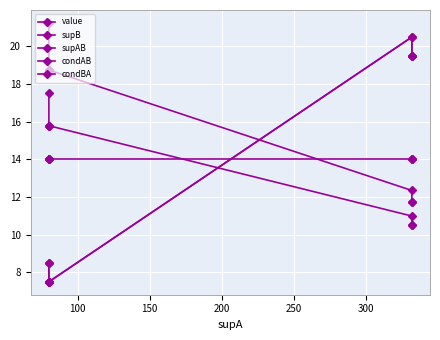

What is the difference between the maximum and second lowest values in the supB series?

13.0